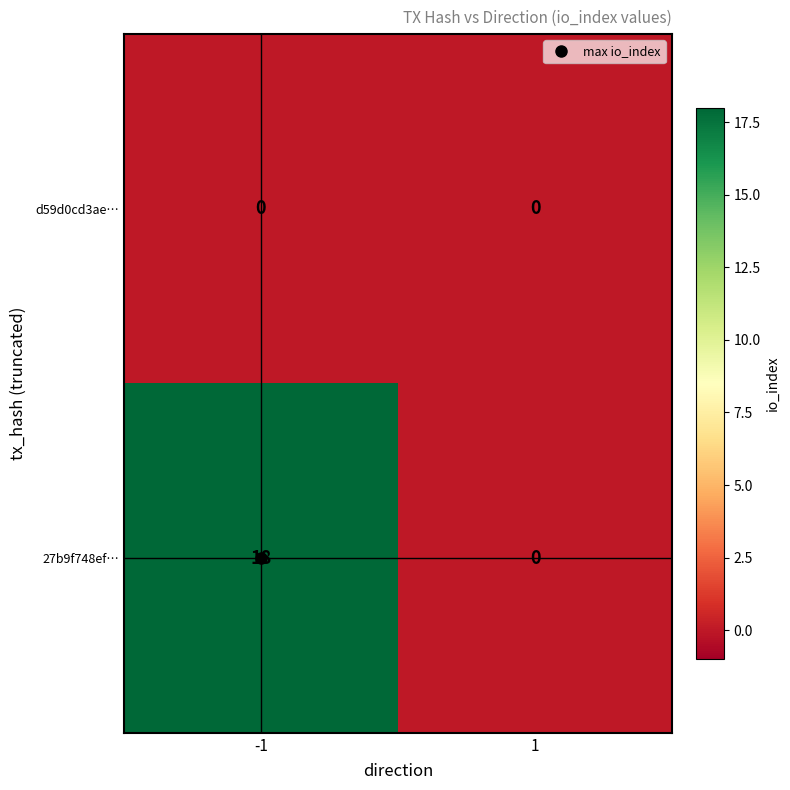

The value of 27b9f748ef… at 1 is 0. True or false?

True